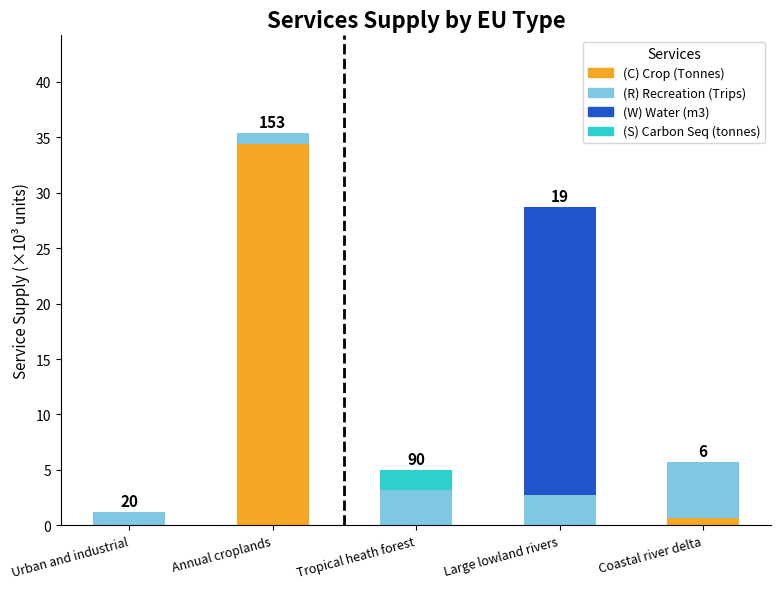

At which label does (C) Crop (Tonnes) reach its peak?

Annual croplands